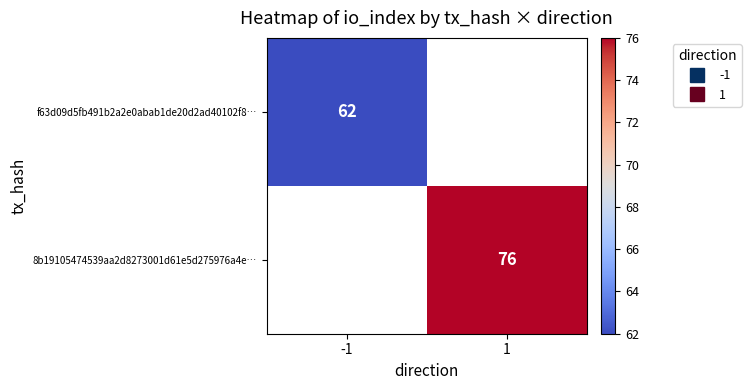

Which category has the lowest value in the f63d09d5fb491b2a2e0abab1de20d2ad40102f8… series?

-1